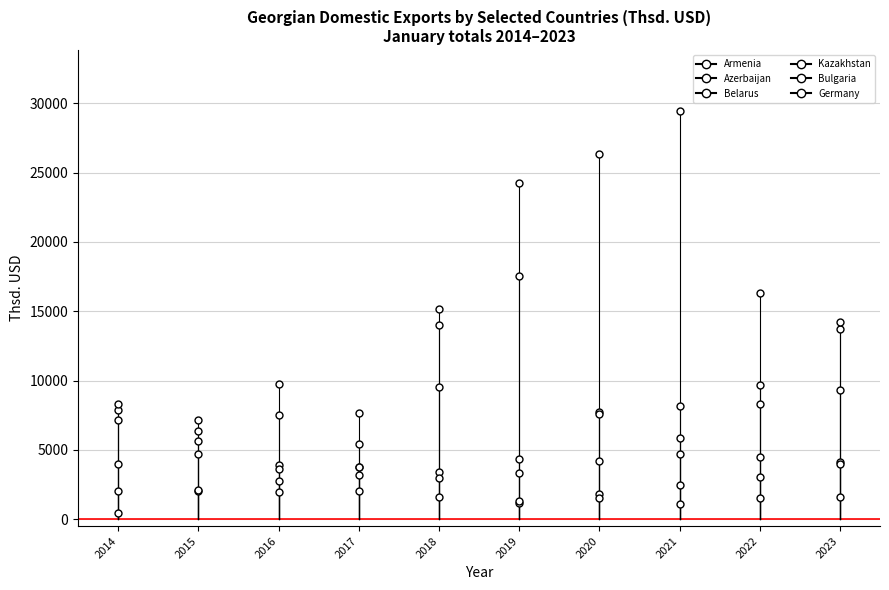

What is the total value across all series at 2020?

49211.4